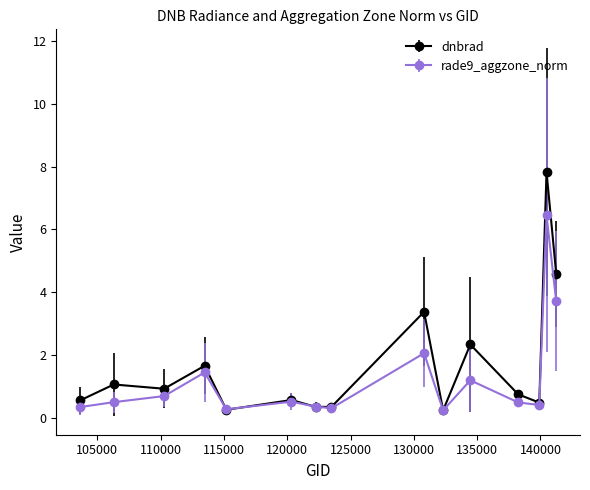

What is the value of the rade9_aggzone_norm point at the 14th from the left?

6.5